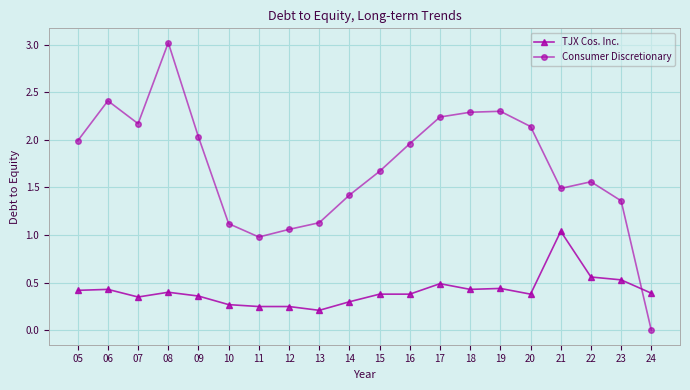

Which series has the widest spread of values?

Consumer Discretionary